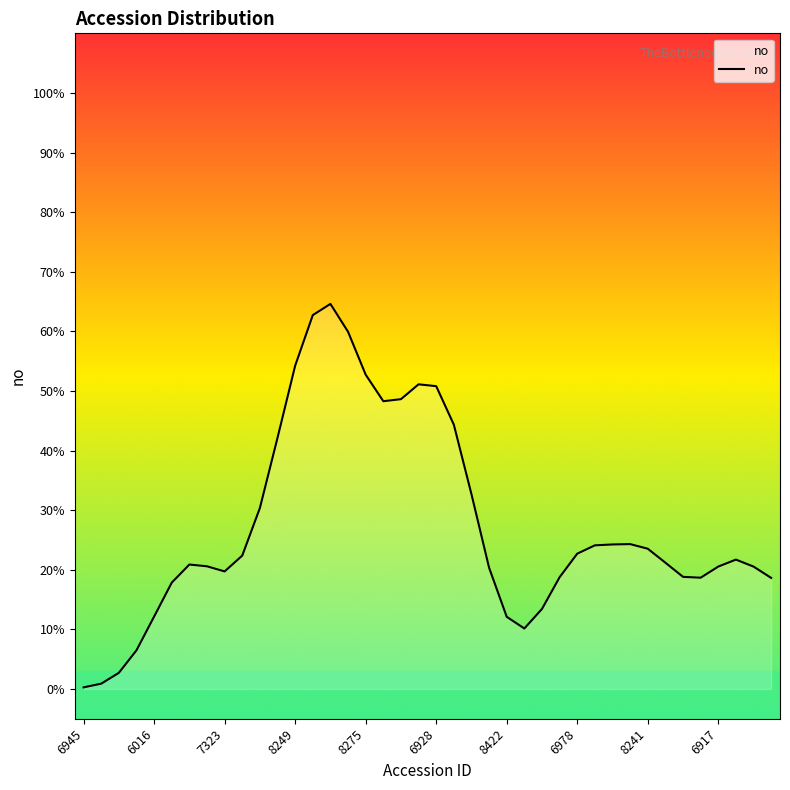

Is this an area chart (filled region under the line)?

Yes